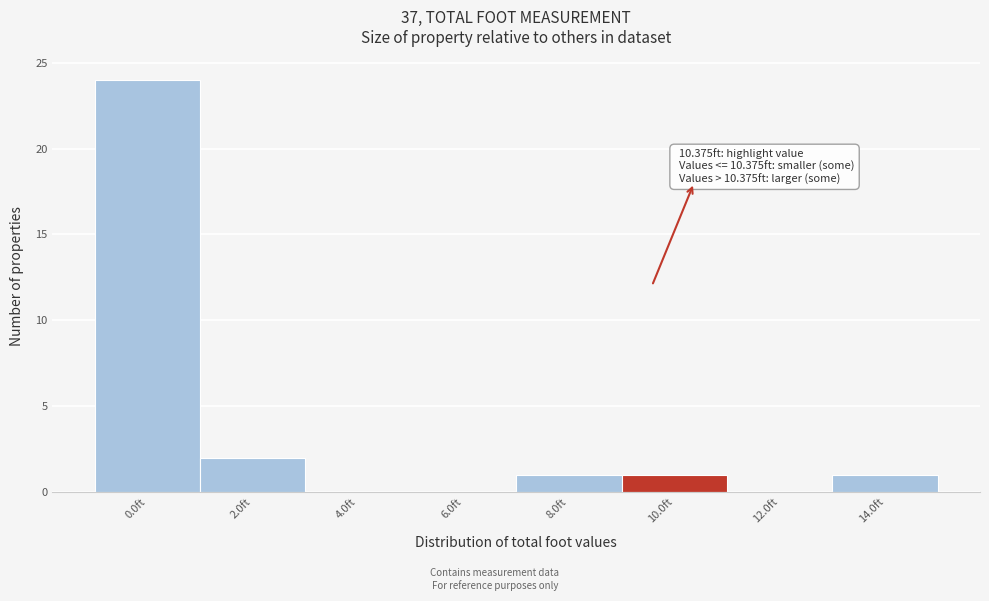

Reading left to right, extract all data points from this chart.

0.0ft=24	2.0ft=2	4.0ft=0	6.0ft=0	8.0ft=1	10.0ft=1	12.0ft=0	14.0ft=1